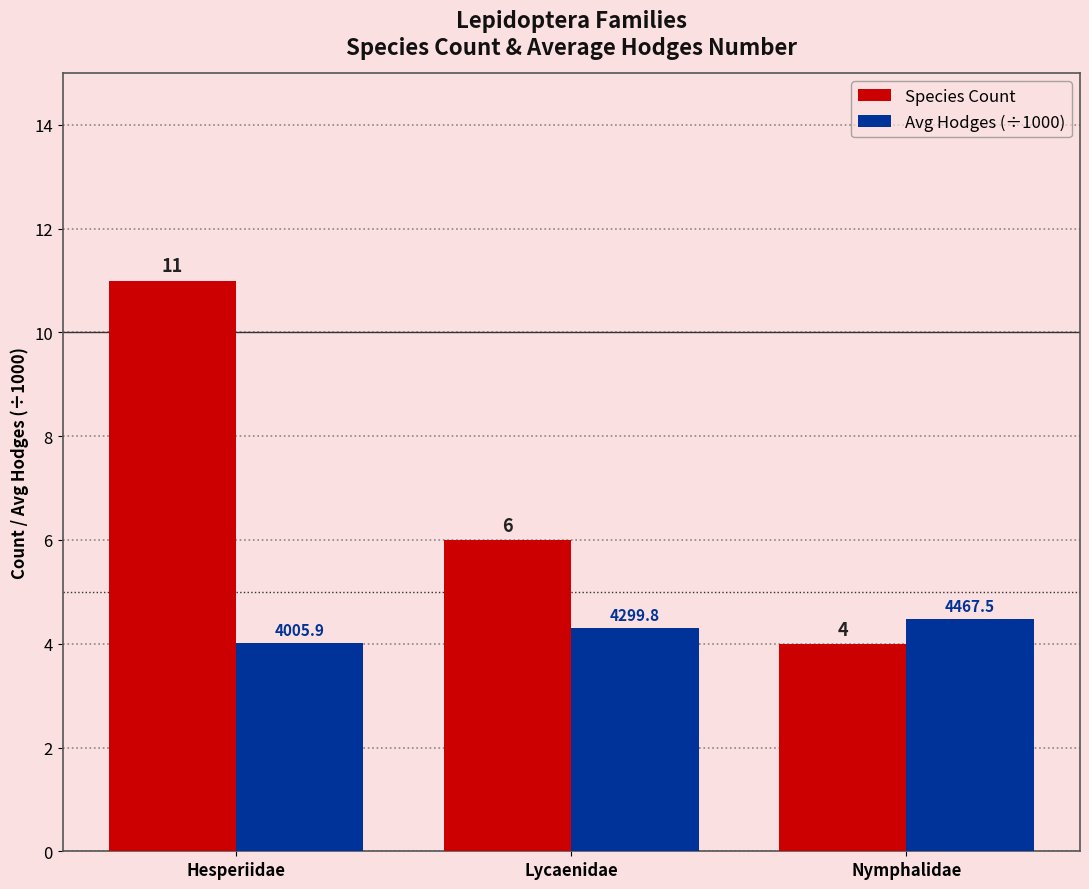

What is the difference between the maximum and minimum values in the Avg Hodges (÷1000) series?

0.5